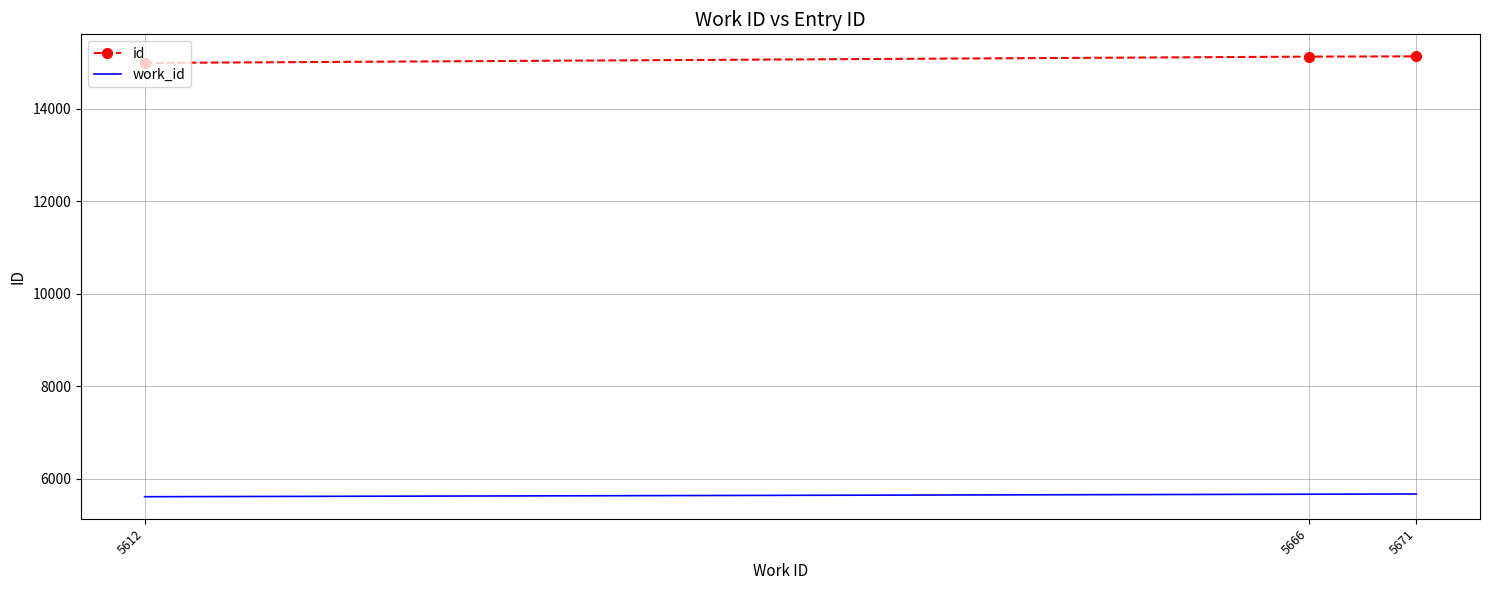

The work_id series shows 7377 at 5666. True or false?

False